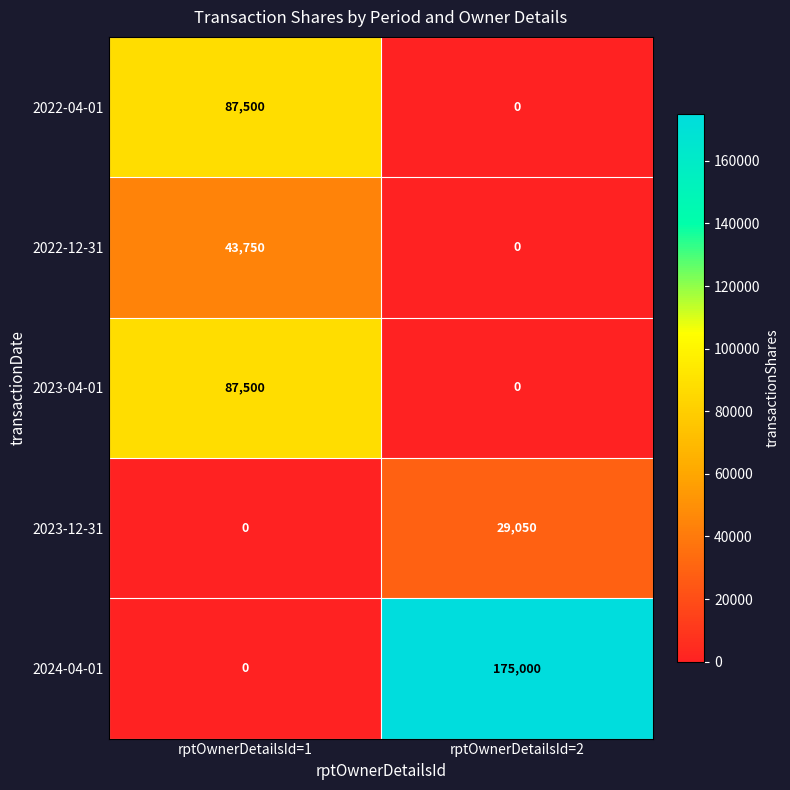

True or false: 2023-12-31 has a value of 12410 at rptOwnerDetailsId=2.

False